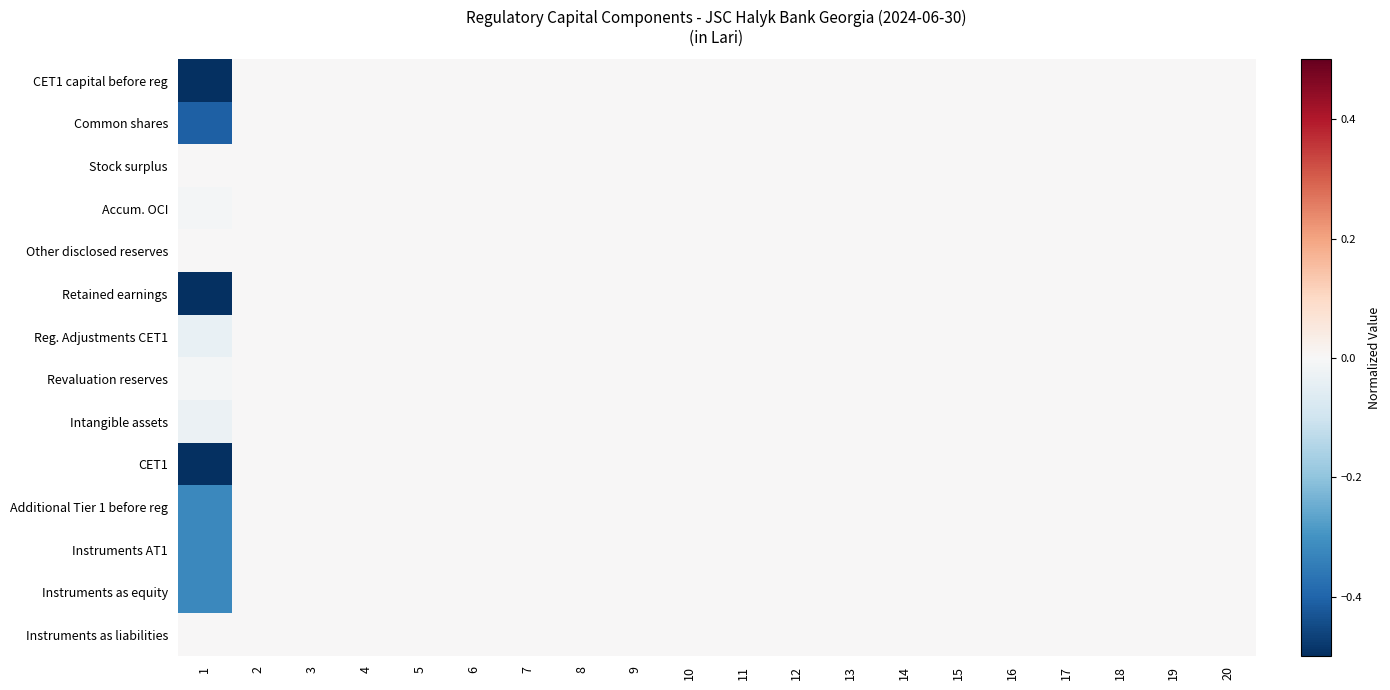

Reading left to right, transcribe all the data shown in this chart.

CET1 capital before reg: 1=-1.0	2=0.0	3=0.0	4=0.0	5=0.0	6=0.0	7=0.0	8=0.0	9=0.0	10=0.0	11=0.0	12=0.0	13=0.0	14=0.0	15=0.0	16=0.0	17=0.0	18=0.0	19=0.0	20=0.0
Common shares: 1=-0.4	2=0.0	3=0.0	4=0.0	5=0.0	6=0.0	7=0.0	8=0.0	9=0.0	10=0.0	11=0.0	12=0.0	13=0.0	14=0.0	15=0.0	16=0.0	17=0.0	18=0.0	19=0.0	20=0.0
Stock surplus: 1=-0.0	2=0.0	3=0.0	4=0.0	5=0.0	6=0.0	7=0.0	8=0.0	9=0.0	10=0.0	11=0.0	12=0.0	13=0.0	14=0.0	15=0.0	16=0.0	17=0.0	18=0.0	19=0.0	20=0.0
Accum. OCI: 1=-0.0	2=0.0	3=0.0	4=0.0	5=0.0	6=0.0	7=0.0	8=0.0	9=0.0	10=0.0	11=0.0	12=0.0	13=0.0	14=0.0	15=0.0	16=0.0	17=0.0	18=0.0	19=0.0	20=0.0
Other disclosed reserves: 1=-0.0	2=0.0	3=0.0	4=0.0	5=0.0	6=0.0	7=0.0	8=0.0	9=0.0	10=0.0	11=0.0	12=0.0	13=0.0	14=0.0	15=0.0	16=0.0	17=0.0	18=0.0	19=0.0	20=0.0
Retained earnings: 1=-0.6	2=0.0	3=0.0	4=0.0	5=0.0	6=0.0	7=0.0	8=0.0	9=0.0	10=0.0	11=0.0	12=0.0	13=0.0	14=0.0	15=0.0	16=0.0	17=0.0	18=0.0	19=0.0	20=0.0
Reg. Adjustments CET1: 1=-0.0	2=0.0	3=0.0	4=0.0	5=0.0	6=0.0	7=0.0	8=0.0	9=0.0	10=0.0	11=0.0	12=0.0	13=0.0	14=0.0	15=0.0	16=0.0	17=0.0	18=0.0	19=0.0	20=0.0
Revaluation reserves: 1=-0.0	2=0.0	3=0.0	4=0.0	5=0.0	6=0.0	7=0.0	8=0.0	9=0.0	10=0.0	11=0.0	12=0.0	13=0.0	14=0.0	15=0.0	16=0.0	17=0.0	18=0.0	19=0.0	20=0.0
Intangible assets: 1=-0.0	2=0.0	3=0.0	4=0.0	5=0.0	6=0.0	7=0.0	8=0.0	9=0.0	10=0.0	11=0.0	12=0.0	13=0.0	14=0.0	15=0.0	16=0.0	17=0.0	18=0.0	19=0.0	20=0.0
CET1: 1=-1.0	2=0.0	3=0.0	4=0.0	5=0.0	6=0.0	7=0.0	8=0.0	9=0.0	10=0.0	11=0.0	12=0.0	13=0.0	14=0.0	15=0.0	16=0.0	17=0.0	18=0.0	19=0.0	20=0.0
Additional Tier 1 before reg: 1=-0.3	2=0.0	3=0.0	4=0.0	5=0.0	6=0.0	7=0.0	8=0.0	9=0.0	10=0.0	11=0.0	12=0.0	13=0.0	14=0.0	15=0.0	16=0.0	17=0.0	18=0.0	19=0.0	20=0.0
Instruments AT1: 1=-0.3	2=0.0	3=0.0	4=0.0	5=0.0	6=0.0	7=0.0	8=0.0	9=0.0	10=0.0	11=0.0	12=0.0	13=0.0	14=0.0	15=0.0	16=0.0	17=0.0	18=0.0	19=0.0	20=0.0
Instruments as equity: 1=-0.3	2=0.0	3=0.0	4=0.0	5=0.0	6=0.0	7=0.0	8=0.0	9=0.0	10=0.0	11=0.0	12=0.0	13=0.0	14=0.0	15=0.0	16=0.0	17=0.0	18=0.0	19=0.0	20=0.0
Instruments as liabilities: 1=-0.0	2=0.0	3=0.0	4=0.0	5=0.0	6=0.0	7=0.0	8=0.0	9=0.0	10=0.0	11=0.0	12=0.0	13=0.0	14=0.0	15=0.0	16=0.0	17=0.0	18=0.0	19=0.0	20=0.0